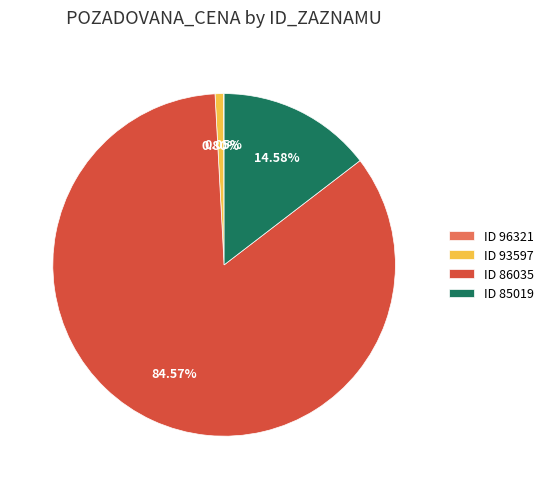

Which has a higher value, ID 93597 or ID 86035?

ID 86035